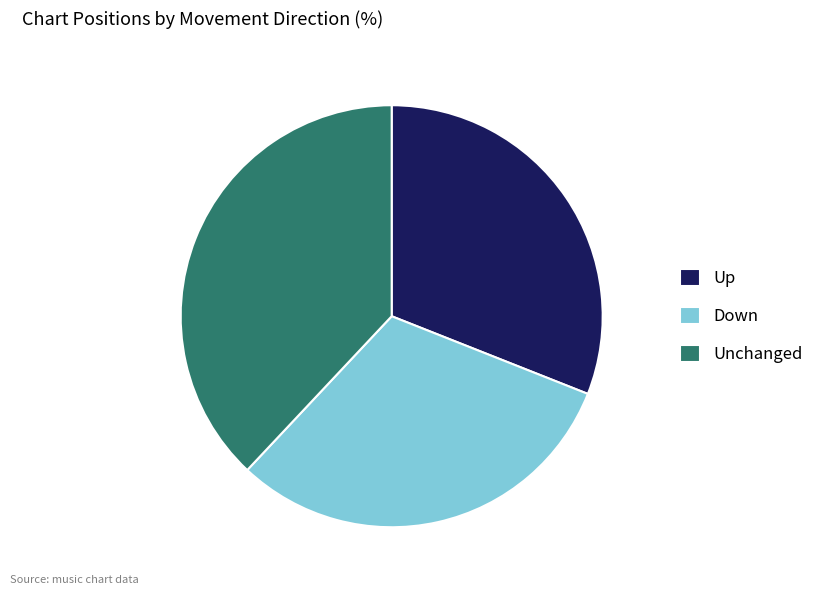

Is the sum of Up and Unchanged greater than half?

Yes